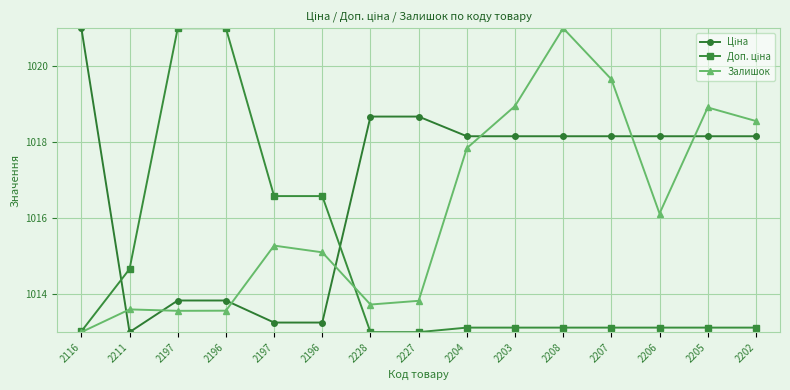

What is the maximum value shown in the chart?

1021.0